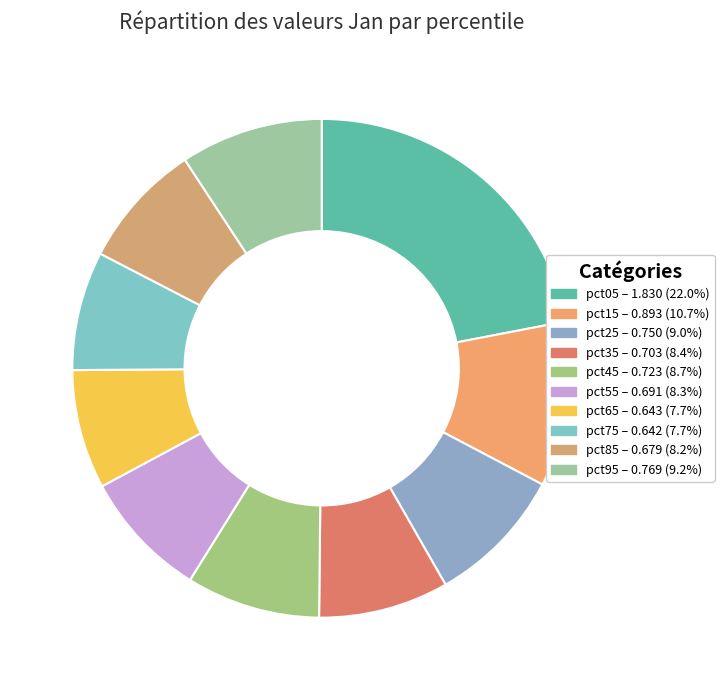

How many slices are in this pie chart?

10